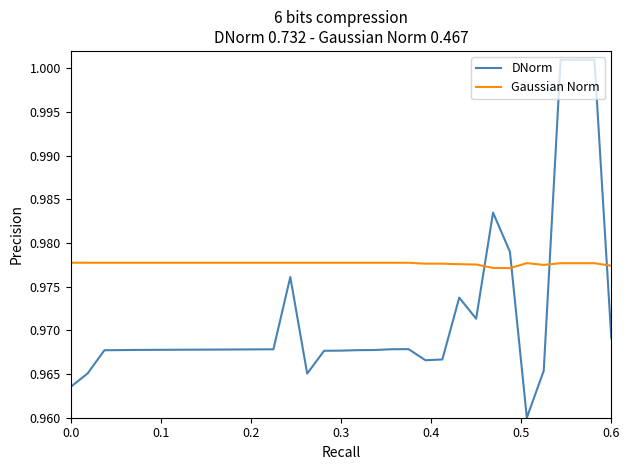

Rank the series by their average value, from lowest to highest.

DNorm, Gaussian Norm